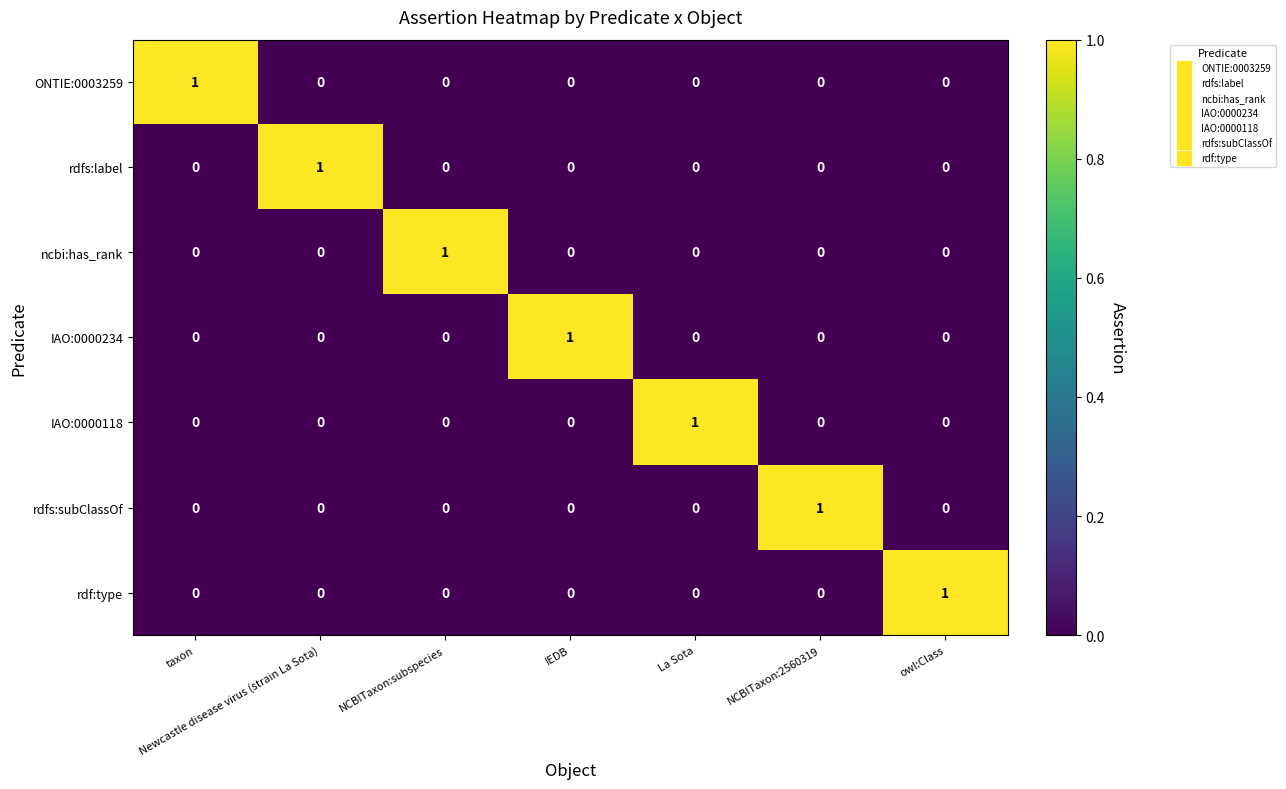

Is the value of rdf:type at owl:Class greater than the value of rdfs:subClassOf at IEDB?

Yes